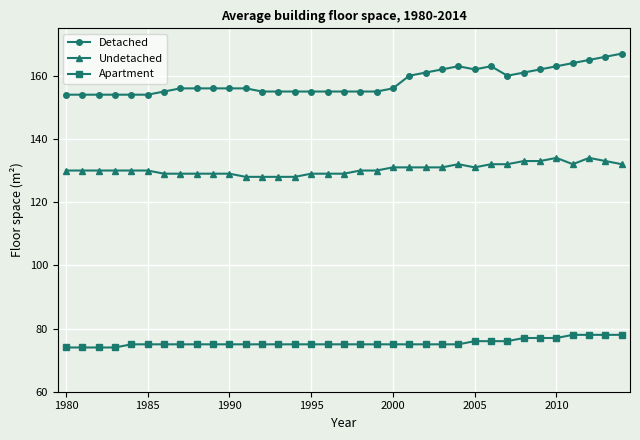

Does the chart display data point markers on the line(s)?

Yes